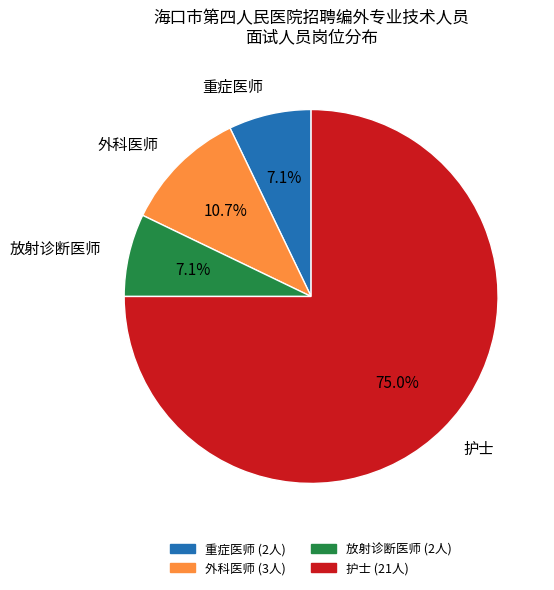

What percentage is the 放射诊断医师 slice, to the nearest percent?

7%